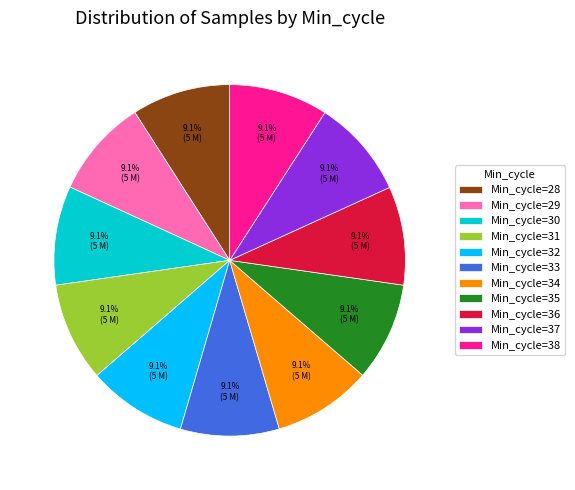

Approximately how many times larger is the value at Min_cycle=31 compared to Min_cycle=29?

1.0